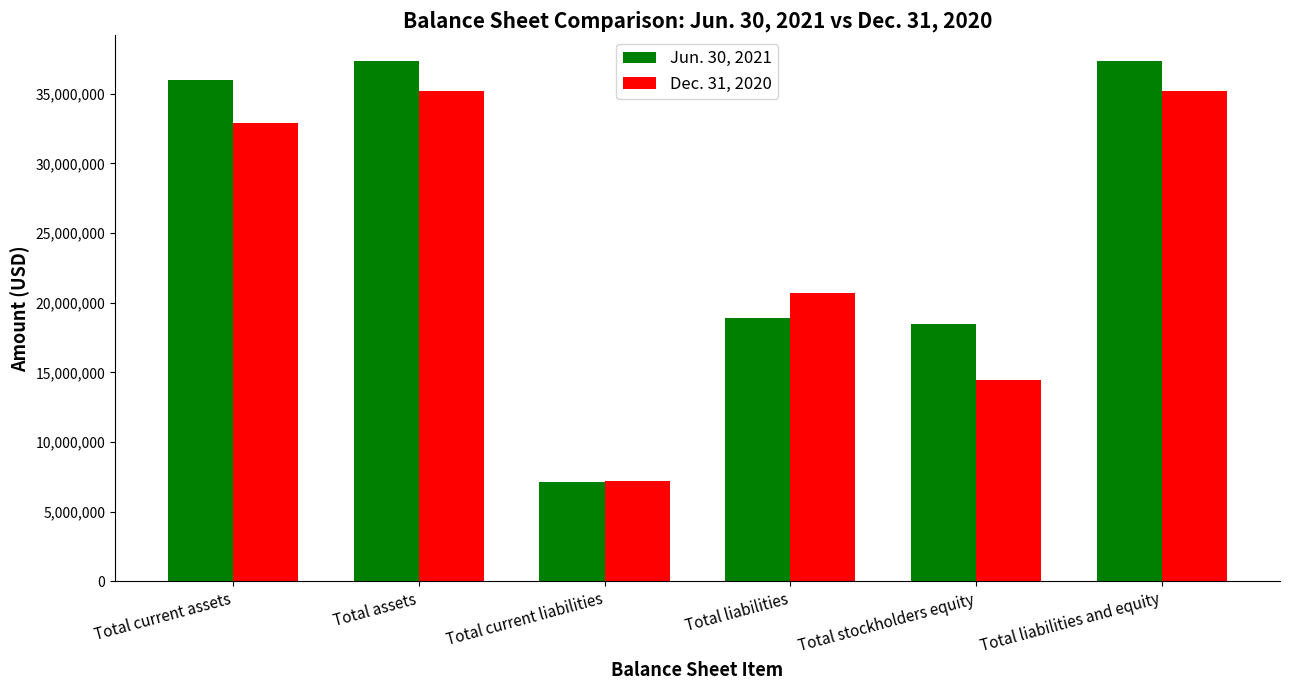

Does the chart contain any negative values?

No